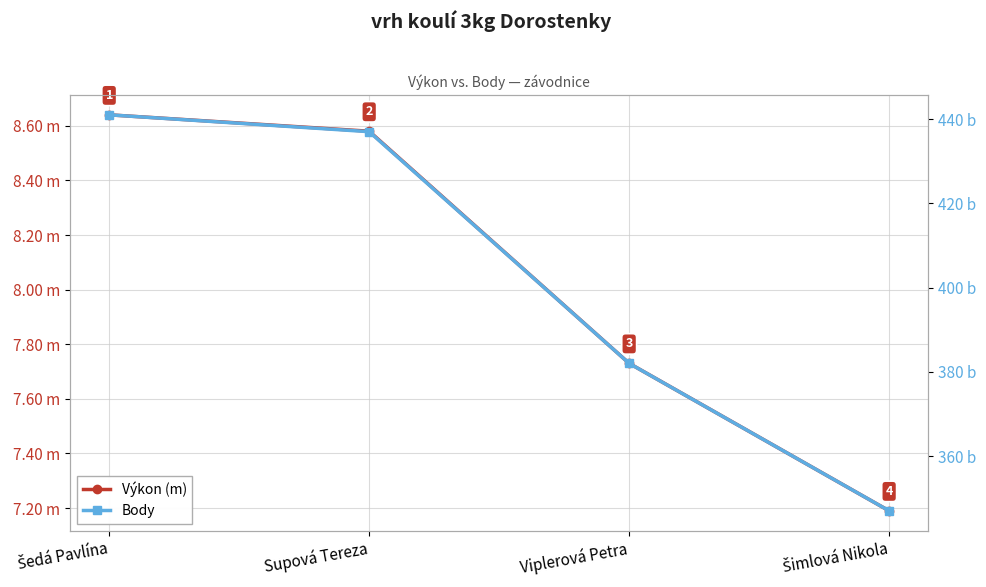

True or false: Body has more than 2 points higher than both neighbors.

False